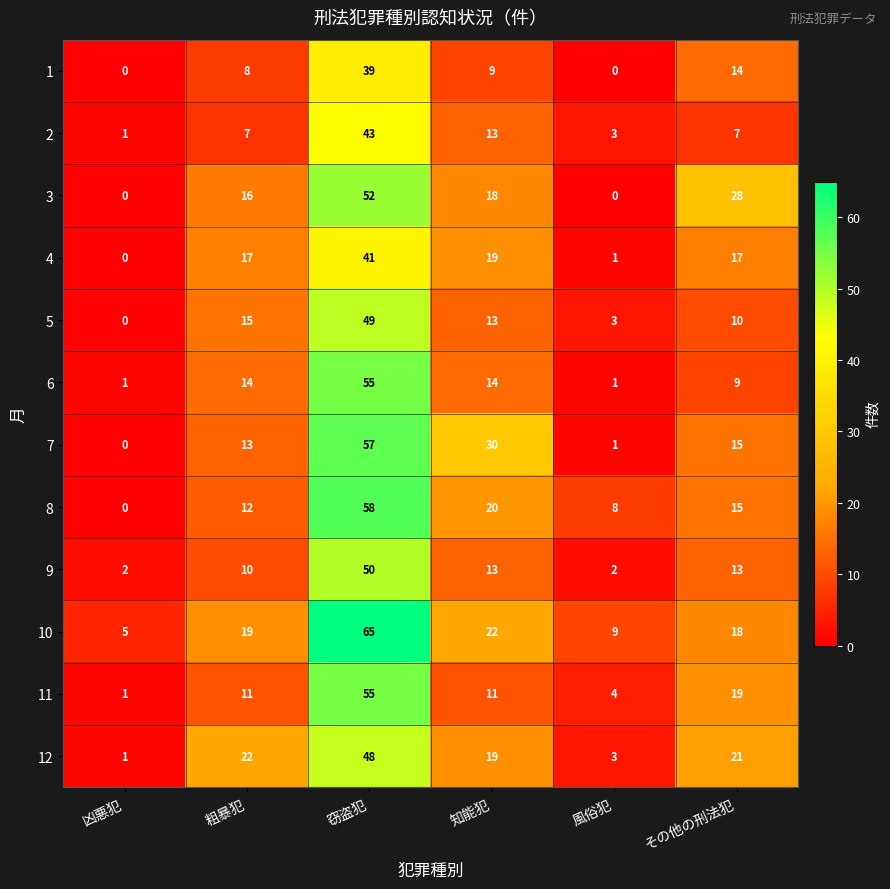

Where does the 1 series first go above 9?

窃盗犯